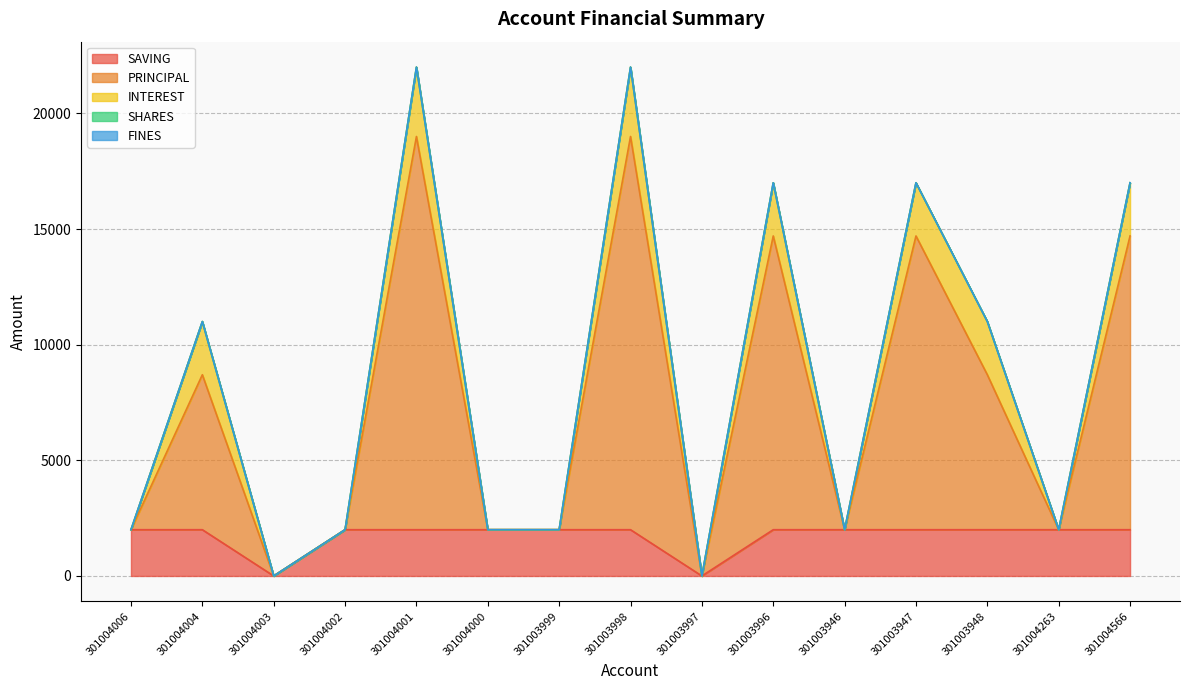

Does the chart display data point markers on the line(s)?

No